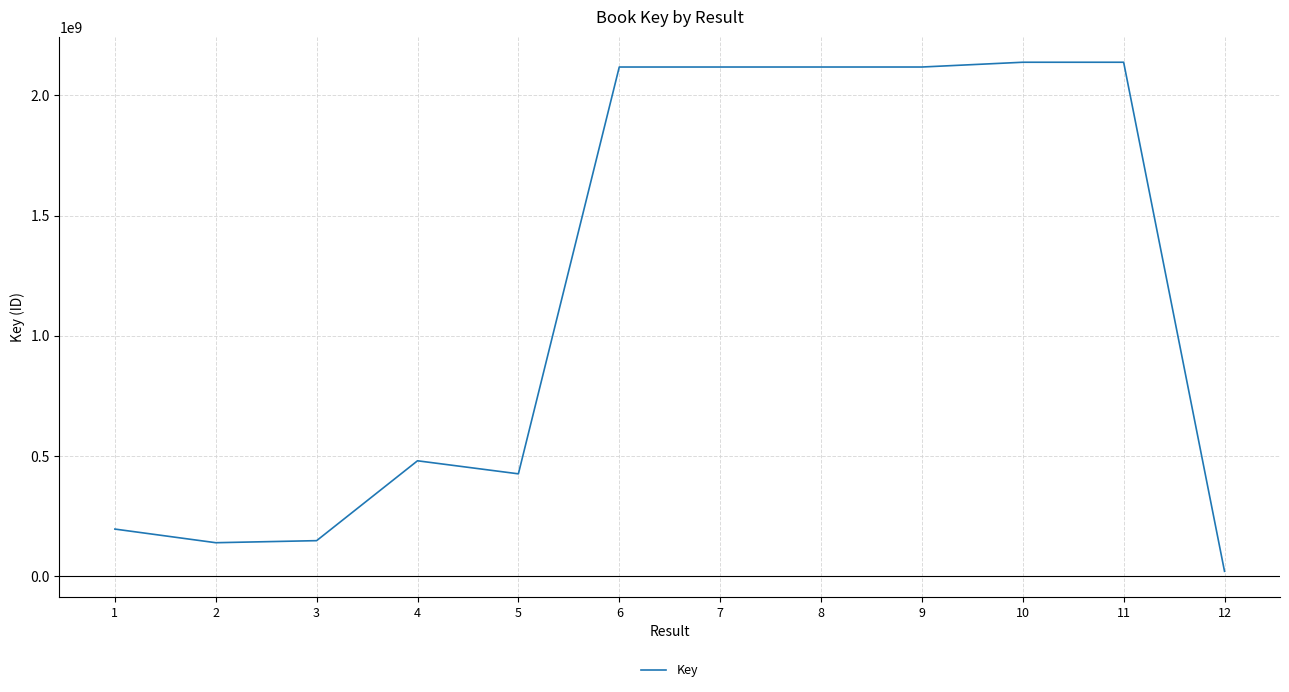

How many distinct data groups are displayed?

1